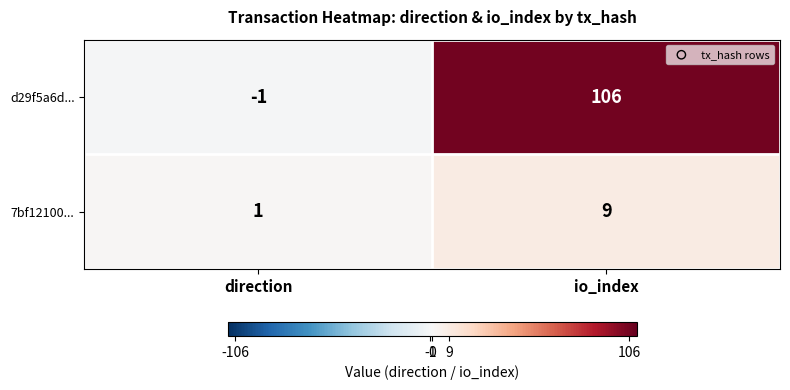

Which label corresponds to the largest value in the chart?

io_index